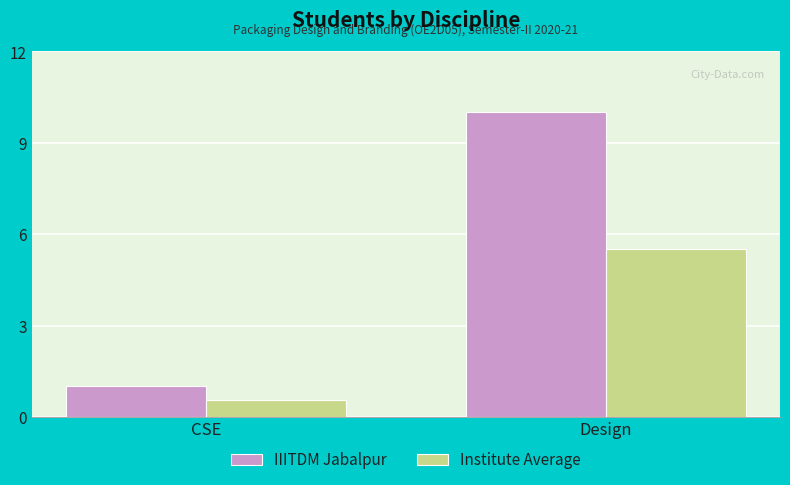

How many groups of bars are there?

2